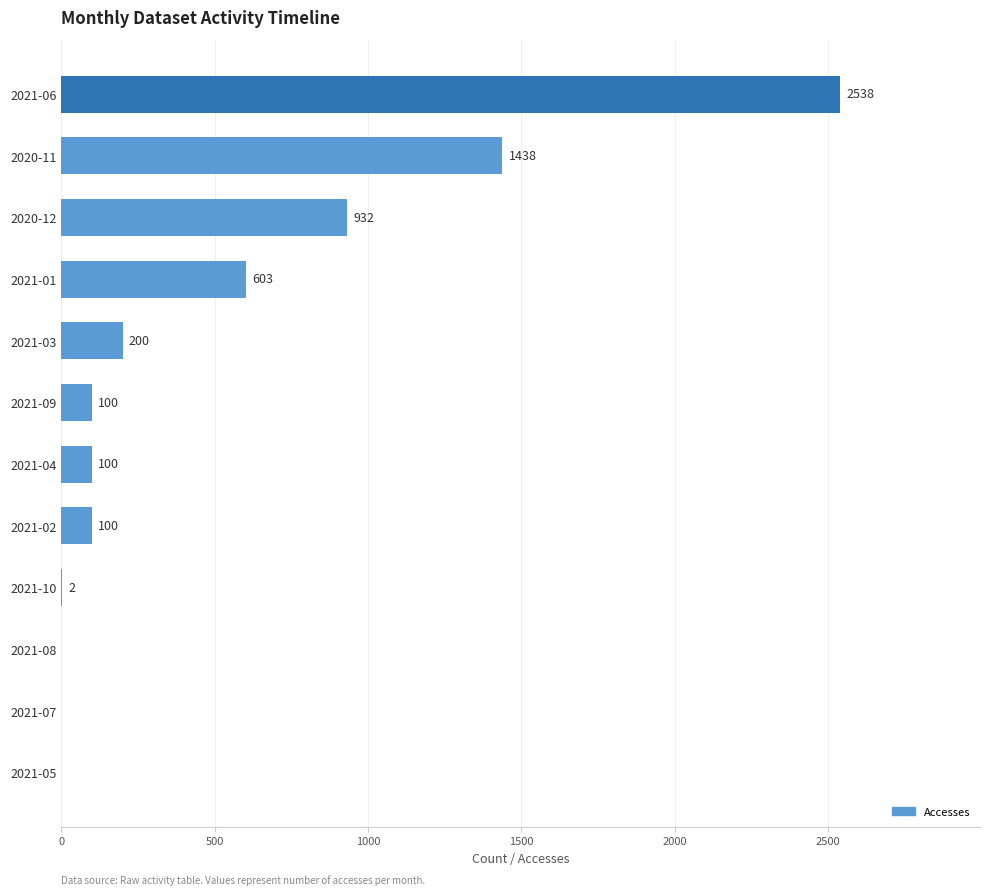

Reading bottom to top, transcribe all the data shown in this chart.

2021-05=0	2021-07=0	2021-08=0	2021-10=2	2021-02=100	2021-04=100	2021-09=100	2021-03=200	2021-01=603	2020-12=932	2020-11=1438	2021-06=2538